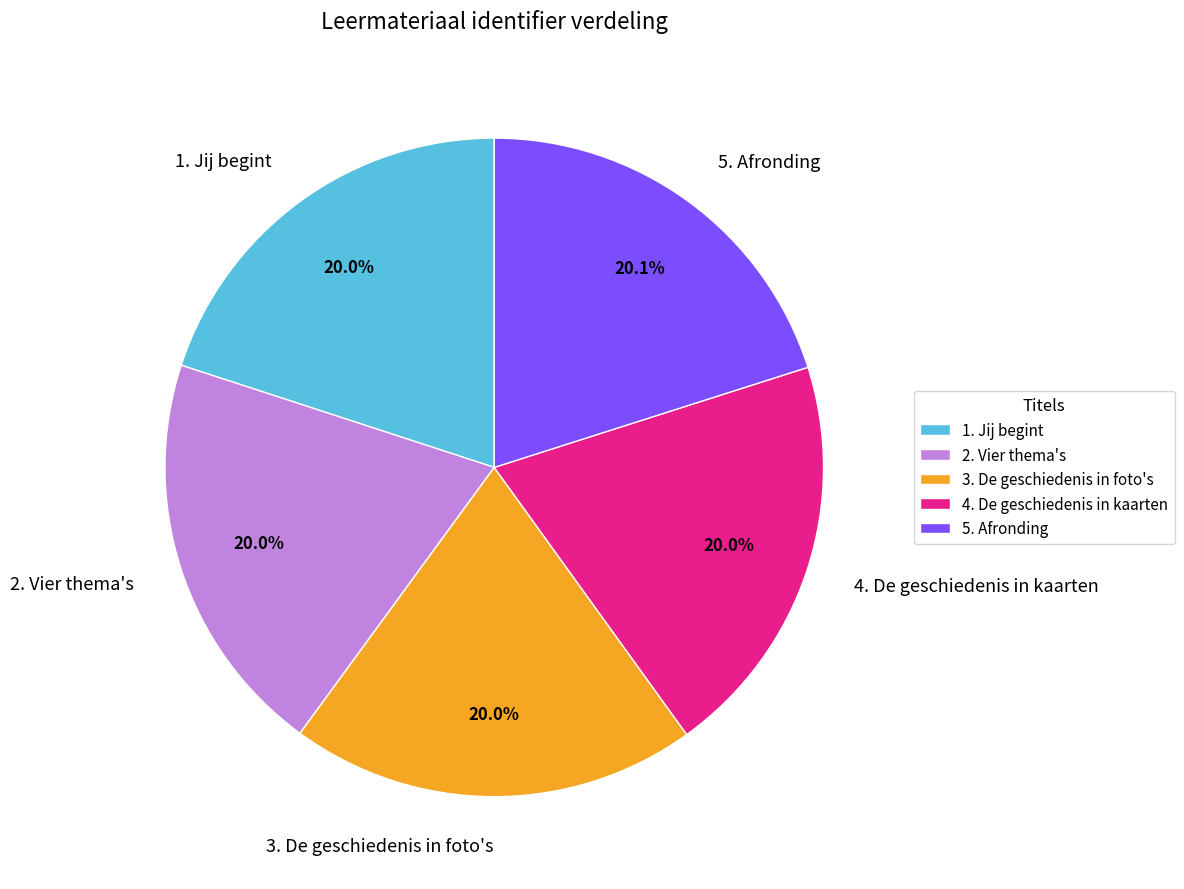

What percentage do 5. Afronding and 2. Vier thema's together represent?

40.1%